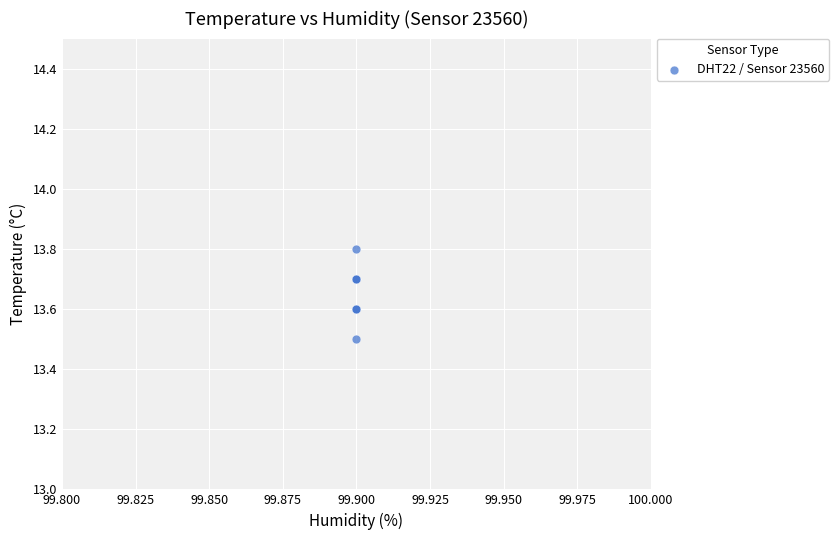

What Y value in the scatter plot is closest to 13?

13.5